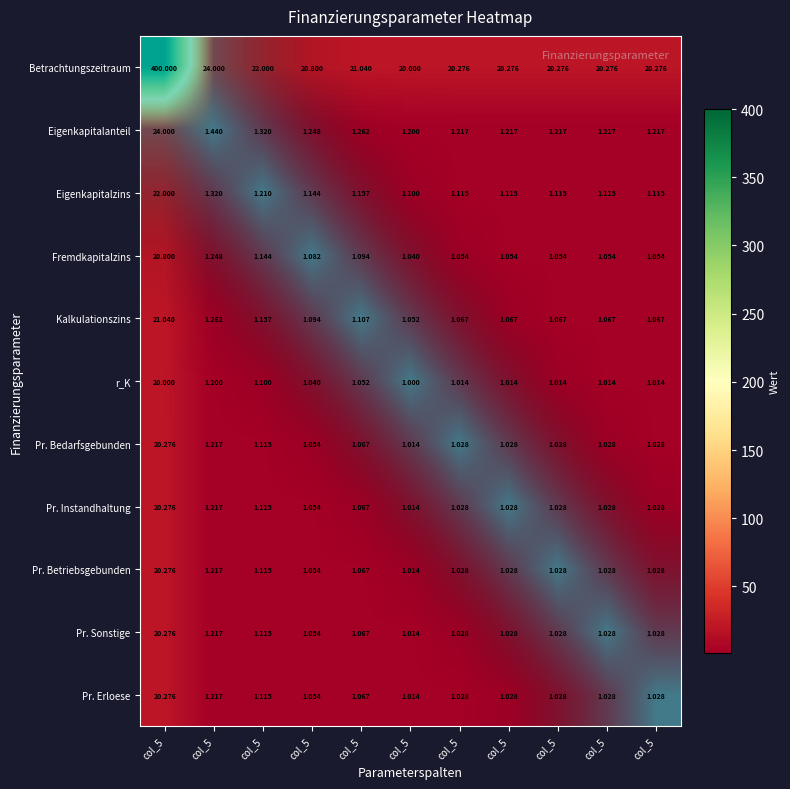

How many values in the r_K series exceed 1?

10